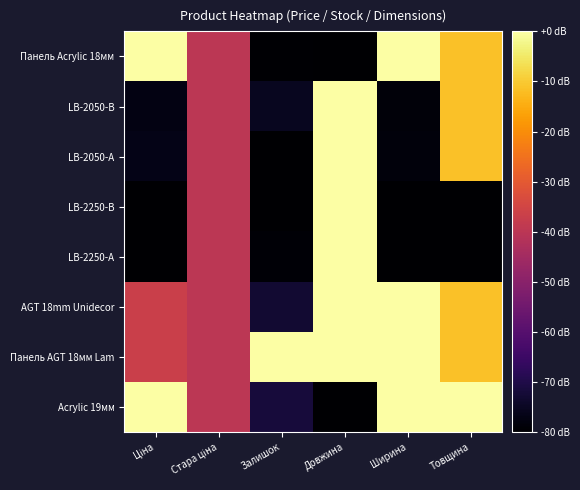

Between Ціна and Стара ціна, which series saw the biggest shift?

Панель Acrylic 18мм